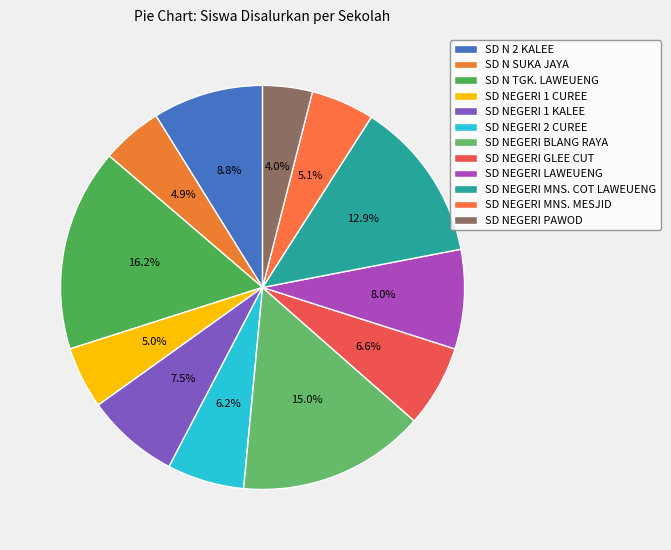

To the nearest percent, what is the combined percentage of SD NEGERI MNS. COT LAWEUENG and SD NEGERI LAWEUENG?

21%